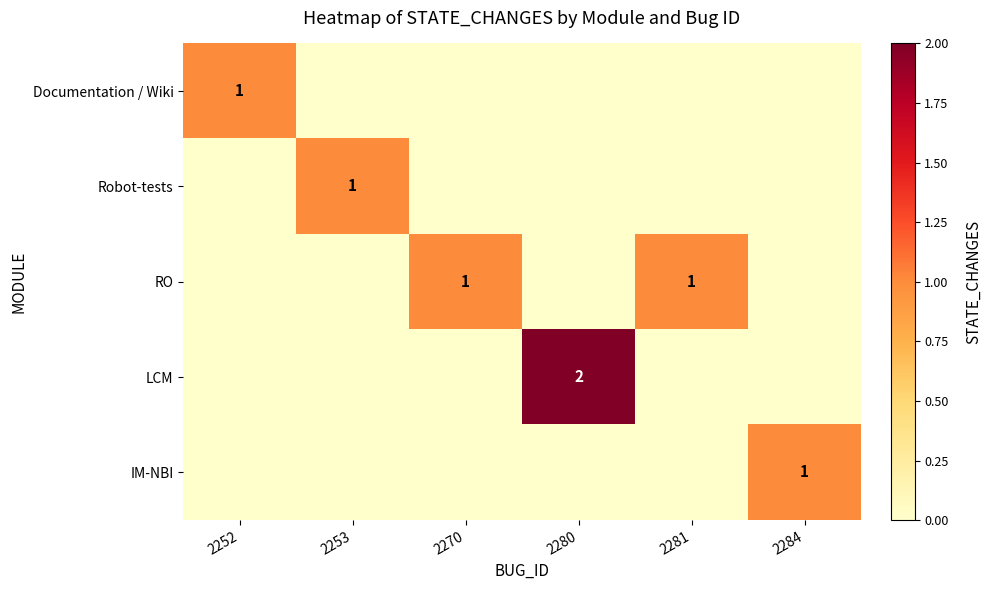

The value of LCM at 2280 is 3. True or false?

False